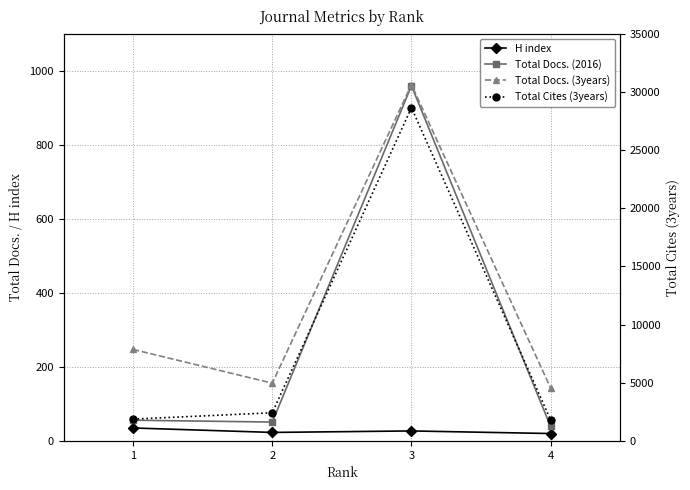

What is the maximum value for Total Cites (3years)?

28629